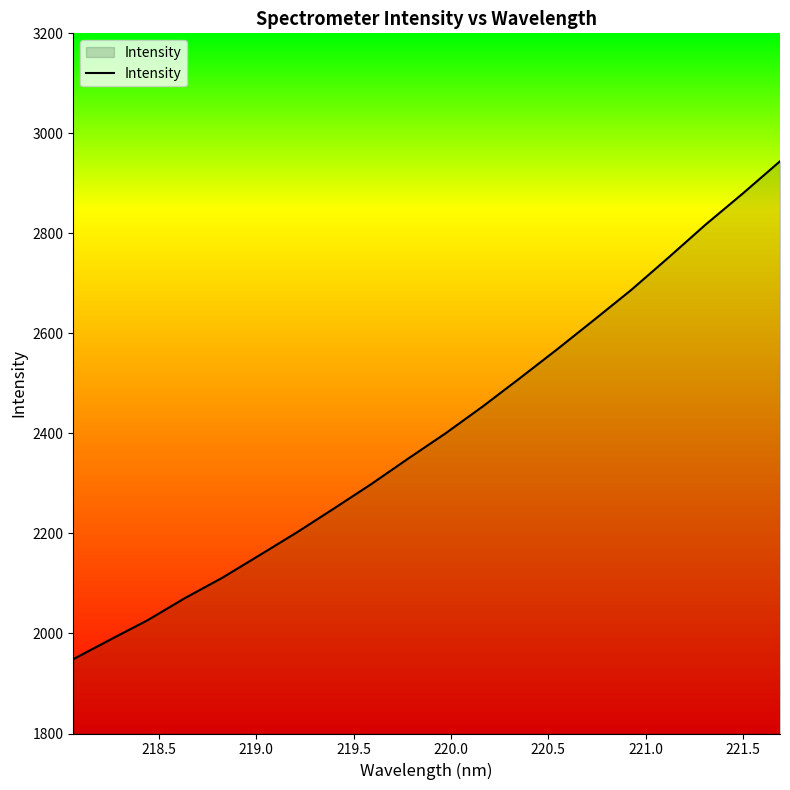

What is the difference between the maximum and minimum values?

995.5